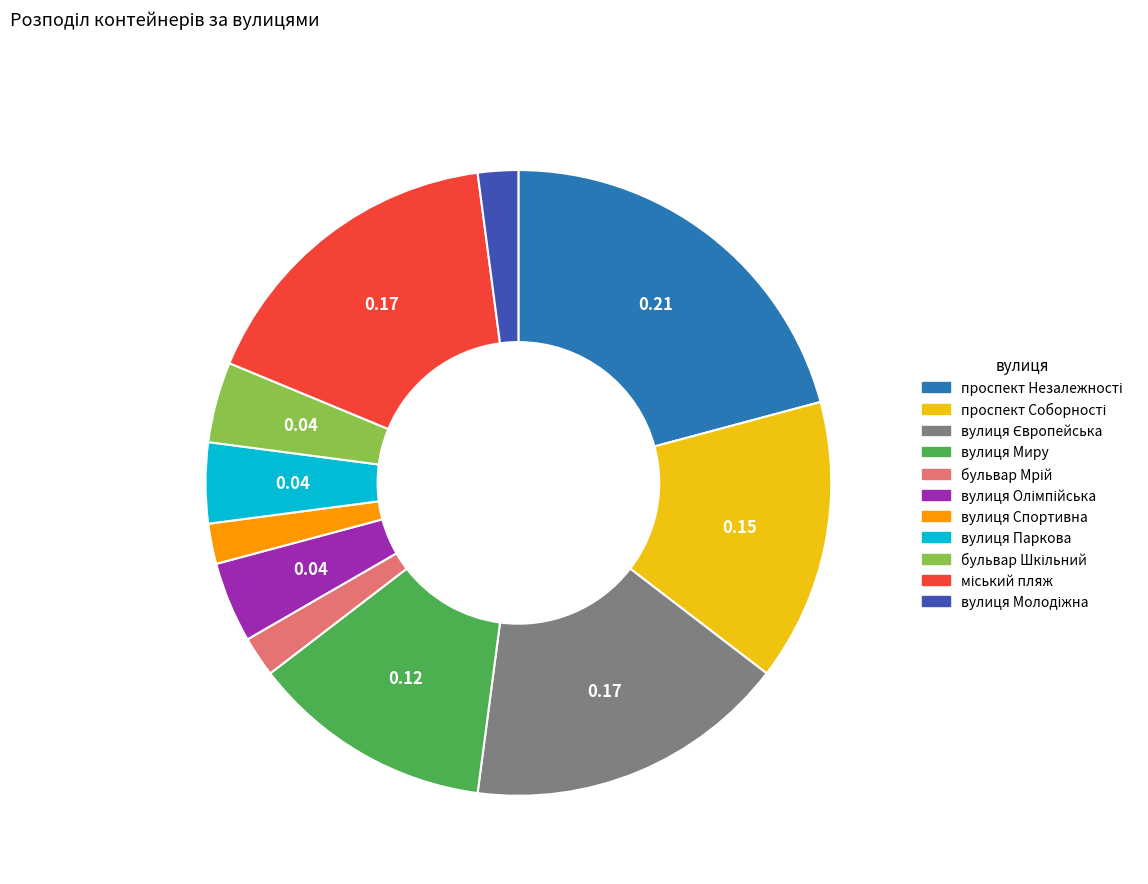

Is there a majority slice in this chart?

No